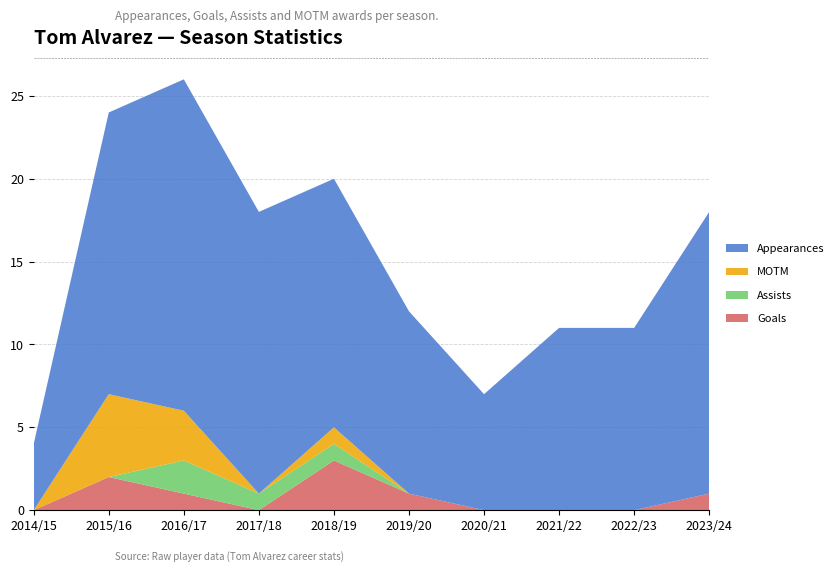

Reading right to left, list all the values displayed in this chart.

Goals: 1	0	0	0	1	3	0	1	2	0
Assists: 0	0	0	0	0	1	1	2	0	0
MOTM: 0	0	0	0	0	1	0	3	5	0
Appearances: 17	11	11	7	11	15	17	20	17	4